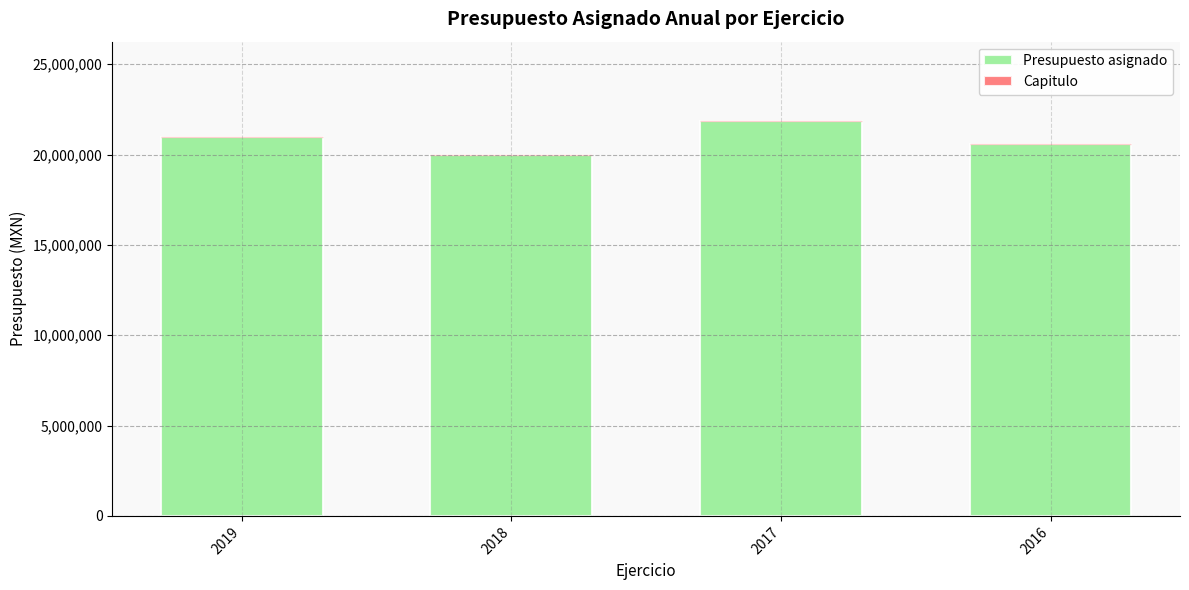

Does the chart contain stacked bars?

Yes